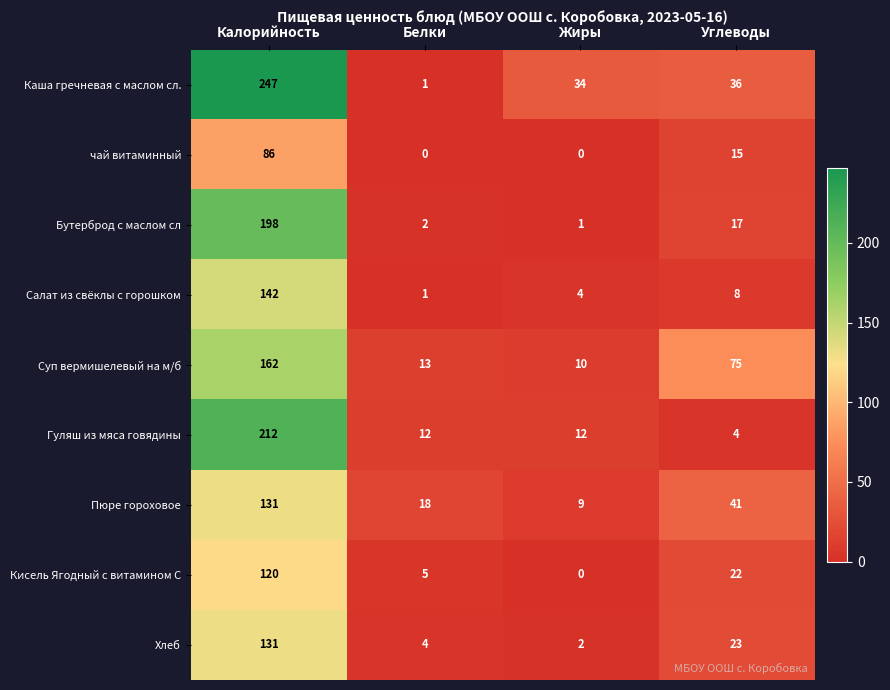

Is it true that Каша гречневая с маслом сл. equals 36 at Углеводы?

True